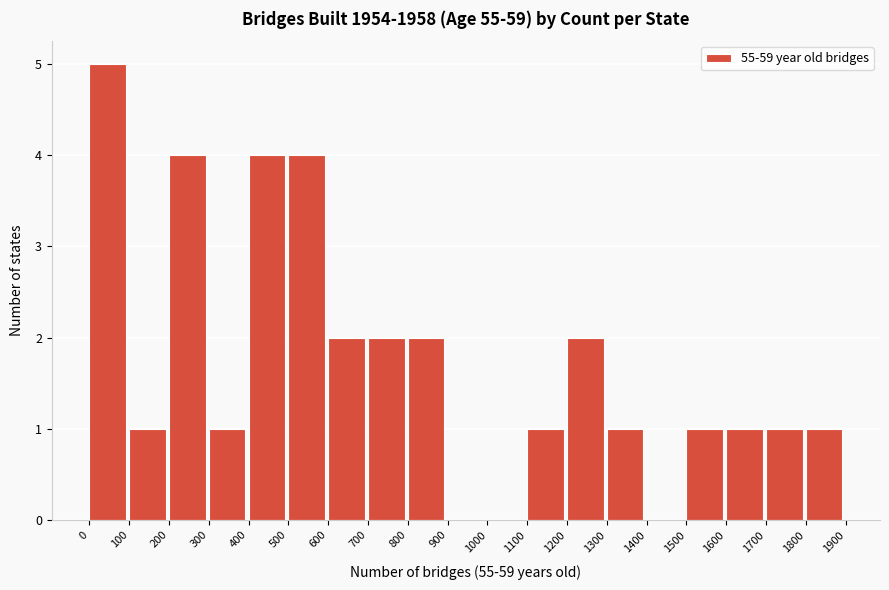

Reading left to right, list every bar in this chart as the range it spans on the x-axis followed by its height. The values are not printed on the chart, so give them approximately, as read against the axis.

0 to 100: 5
100 to 200: 1
200 to 300: 4
300 to 400: 1
400 to 500: 4
500 to 600: 4
600 to 700: 2
700 to 800: 2
800 to 900: 2
900 to 1000: 0
1000 to 1100: 0
1100 to 1200: 1
1200 to 1300: 2
1300 to 1400: 1
1400 to 1500: 0
1500 to 1600: 1
1600 to 1700: 1
1700 to 1800: 1
1800 to 1900: 1